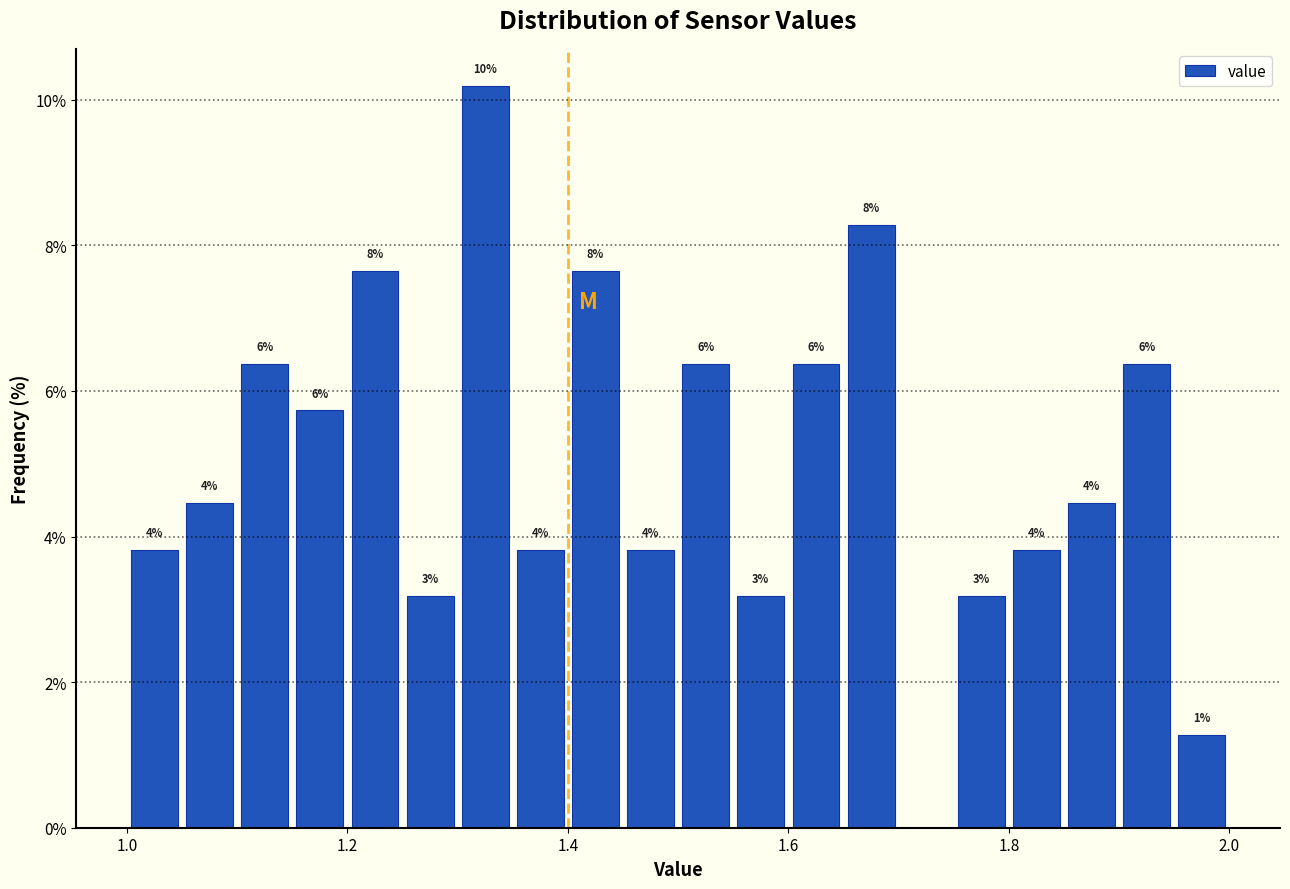

Read against the x-axis, roughly where is the centre of the tallest bar?

1.32